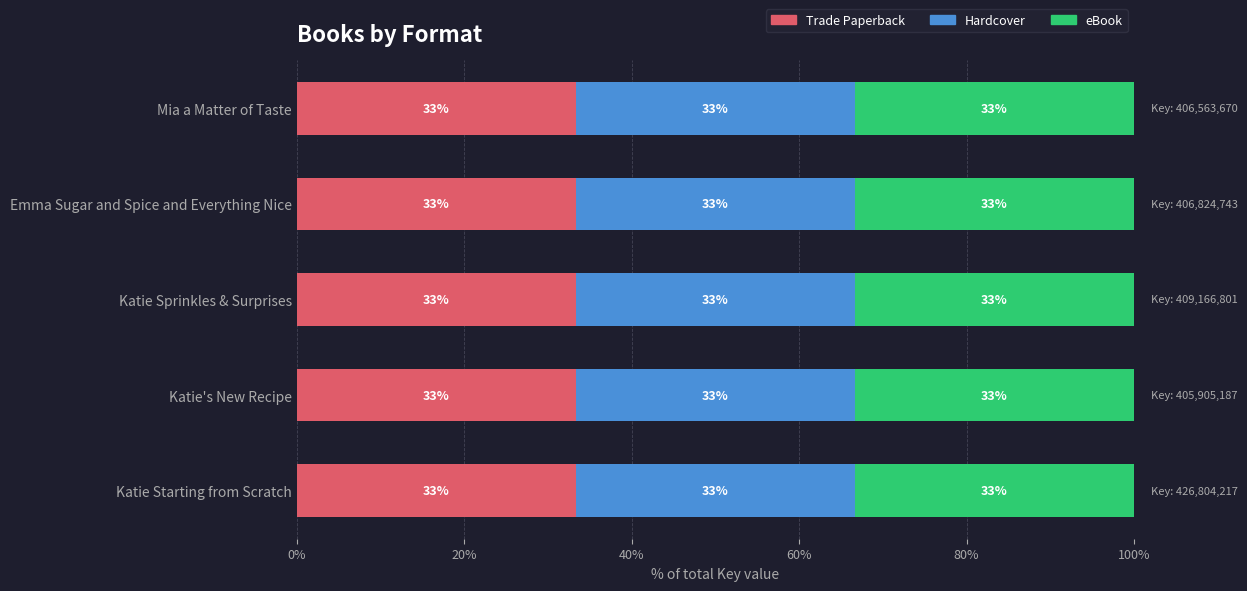

Which series has the largest range (max minus min)?

Trade Paperback